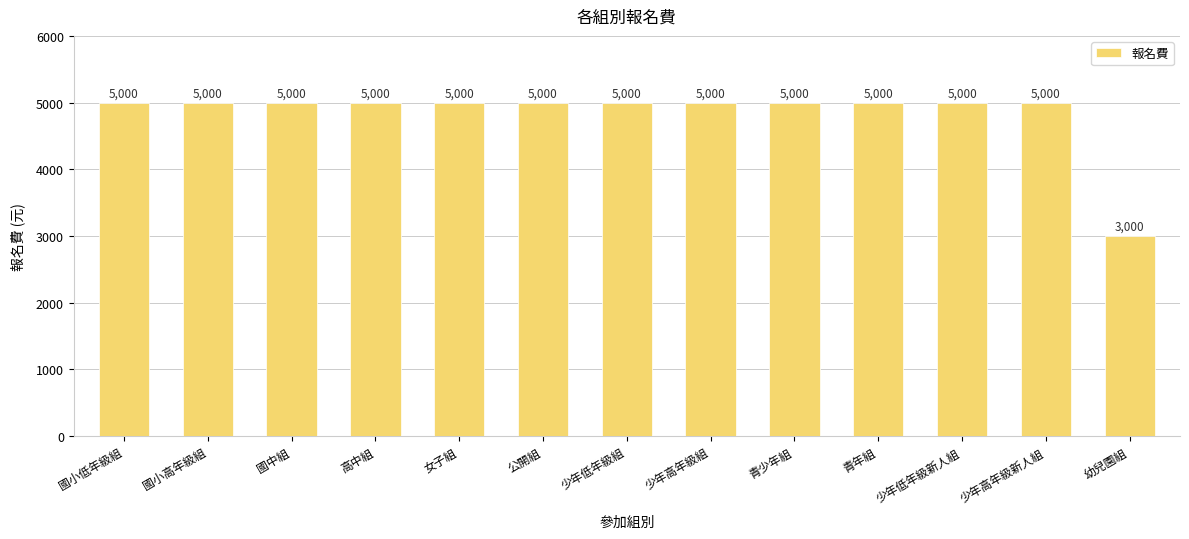

True or false: the data shows 8251 at 少年低年級組.

False